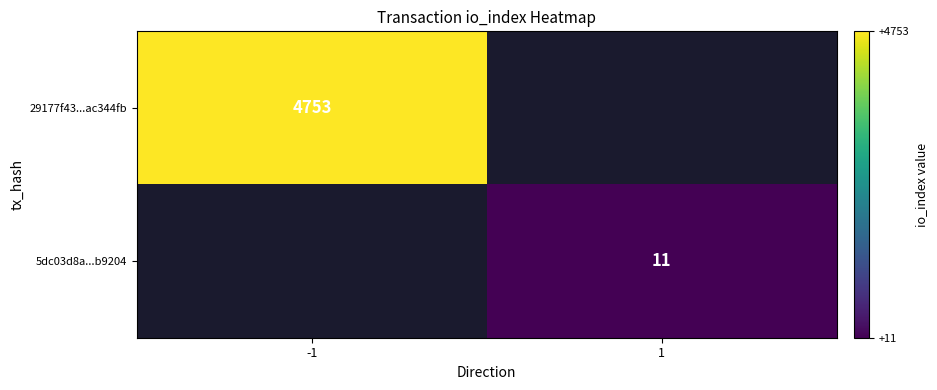

Is it true that 29177f43...ac344fb equals 4753 at -1?

True